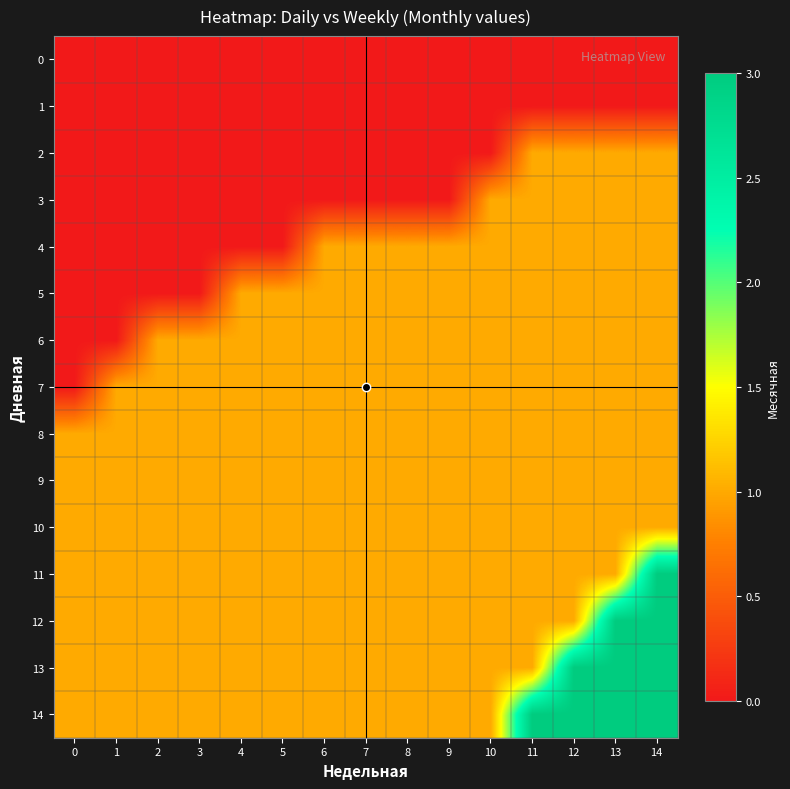

Between 13 and 9, which is larger?

13